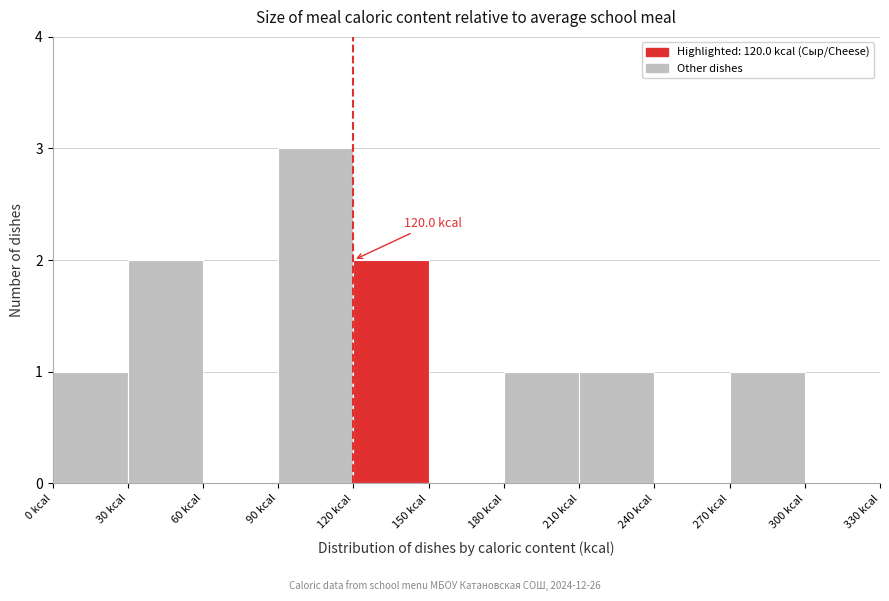

Which range on the x-axis has the tallest bar?

90 to 120